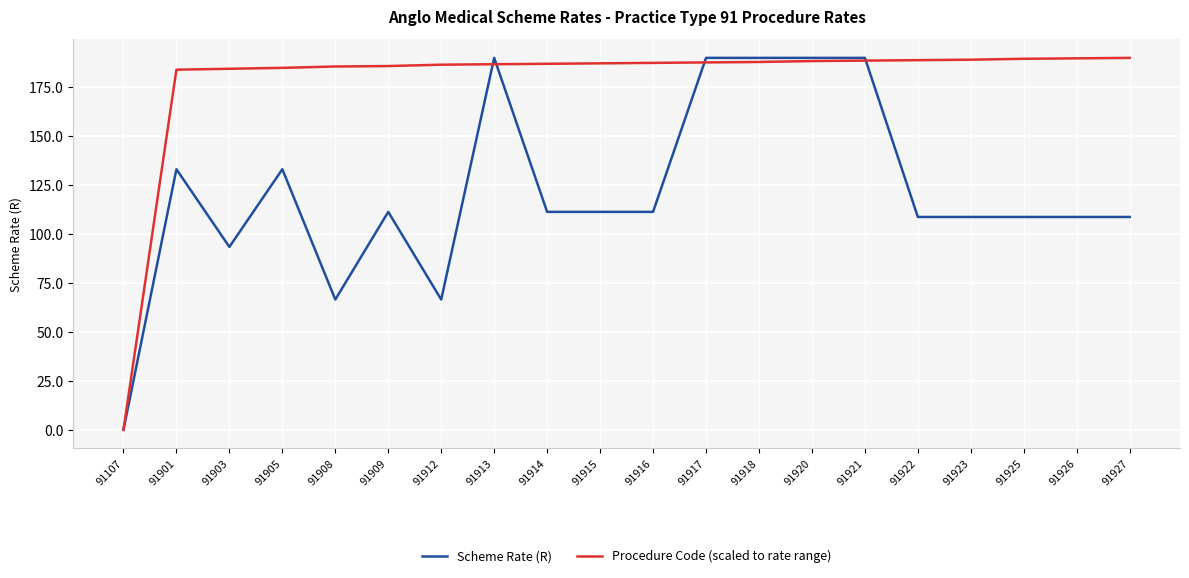

At which label does Procedure Code (scaled to rate range) reach its minimum?

91107